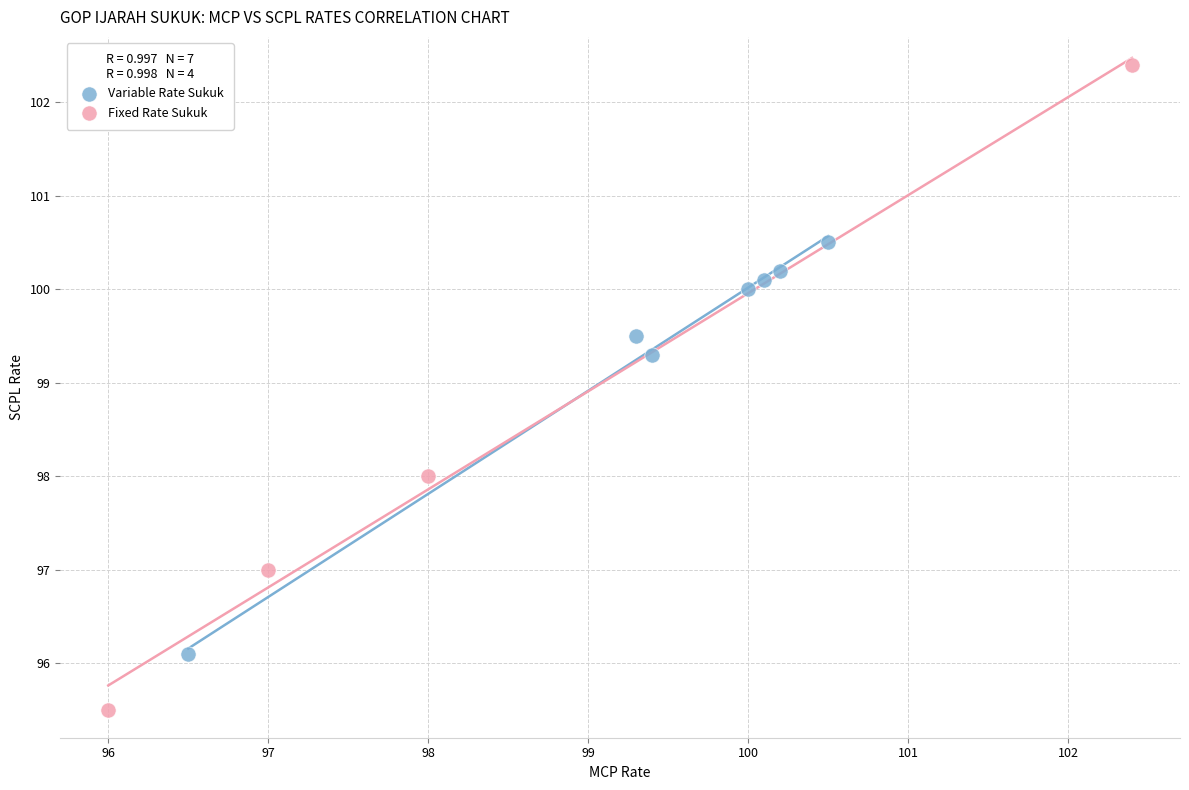

Which series reaches the minimum Y coordinate?

Fixed Rate Sukuk